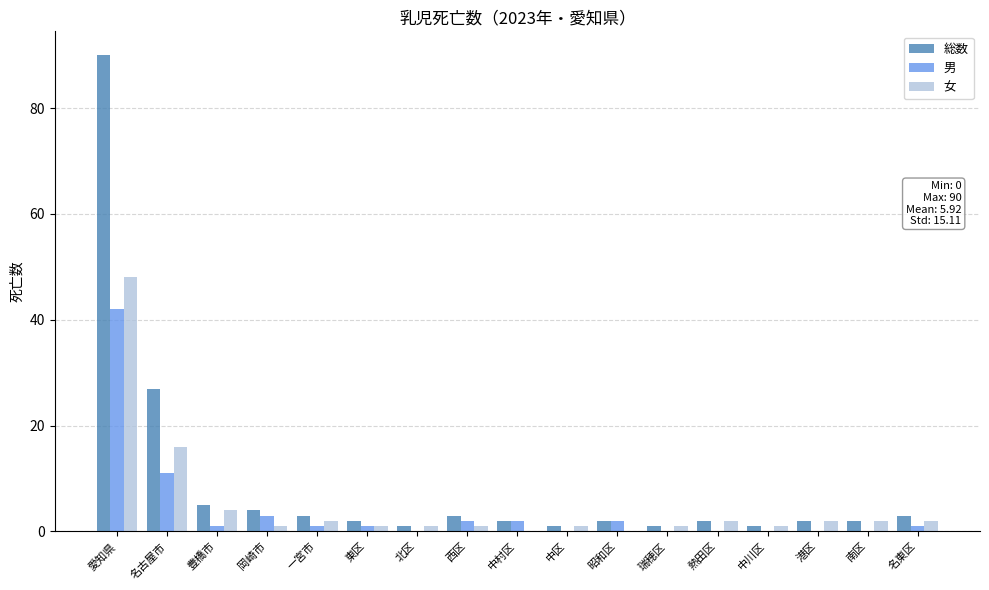

What is the sum of all 男 values?

66